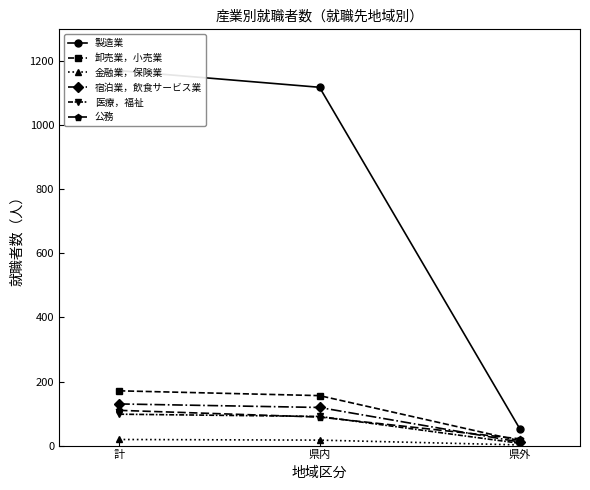

Which series changed the most between 計 and 県内?

製造業